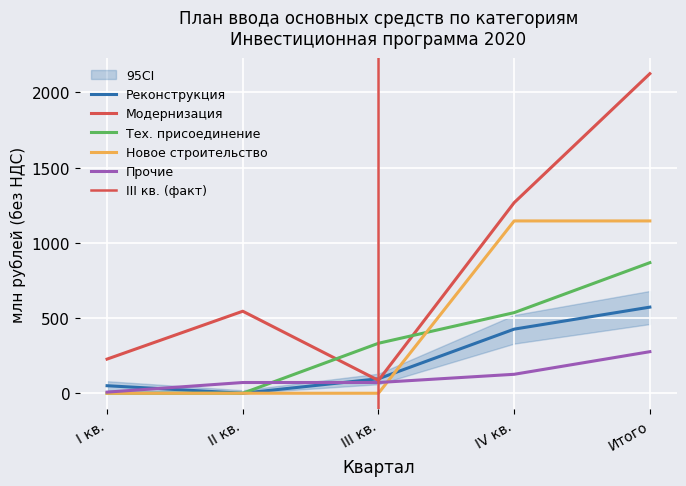

What is the label of the 1st point from the right?

Итого